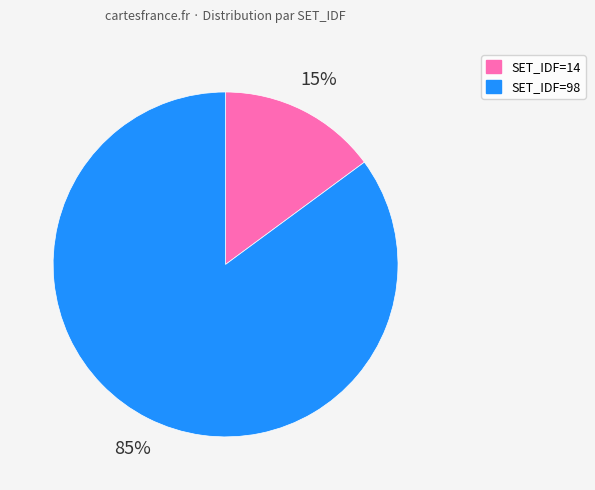

Which has a higher value, SET_IDF=14 or SET_IDF=98?

SET_IDF=98